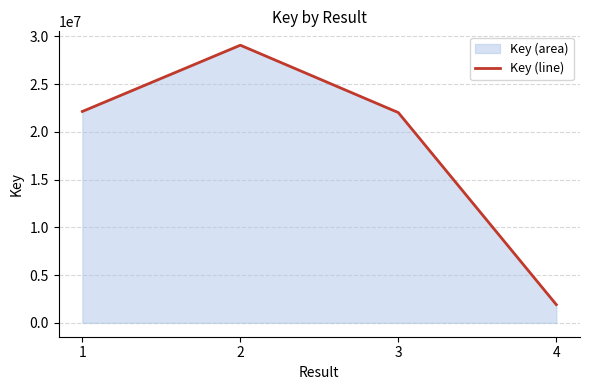

Which category has the highest value across all series?

2